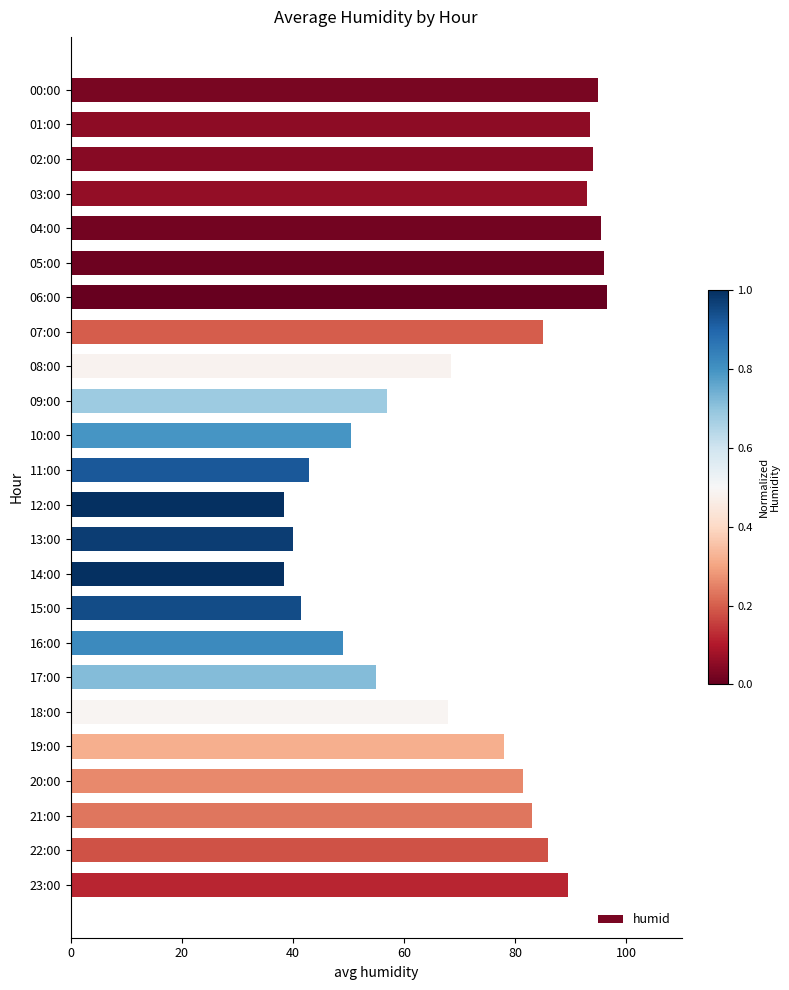

How many categories are shown in the chart?

24